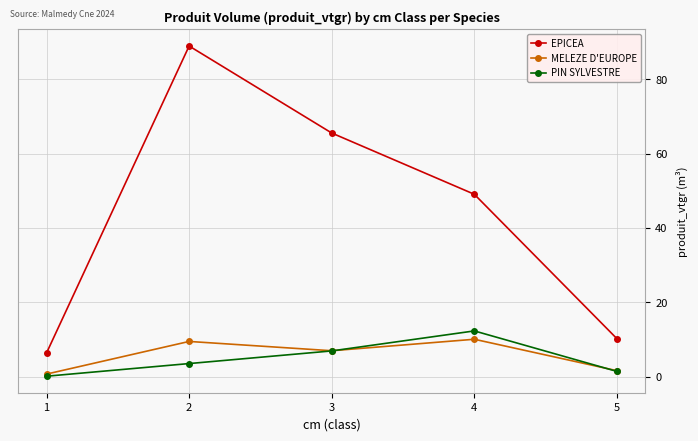

The EPICEA series shows 49.0 at 4. True or false?

True